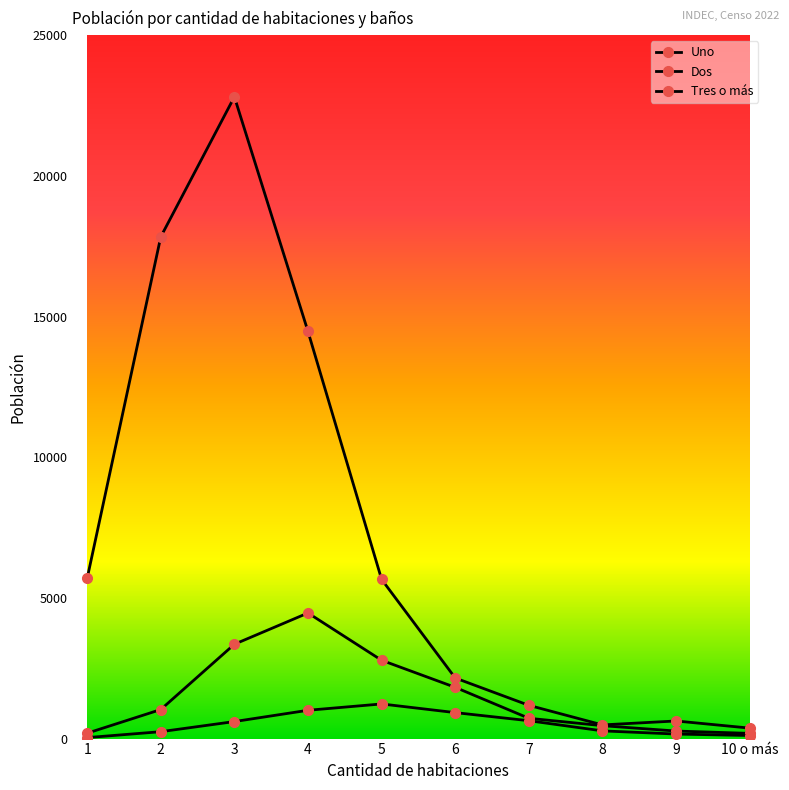

What is the spread (max minus min) of values at 4?

13463